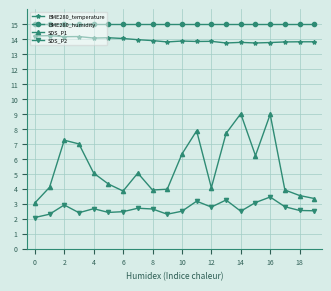

Is this an area chart (filled region under the line)?

No